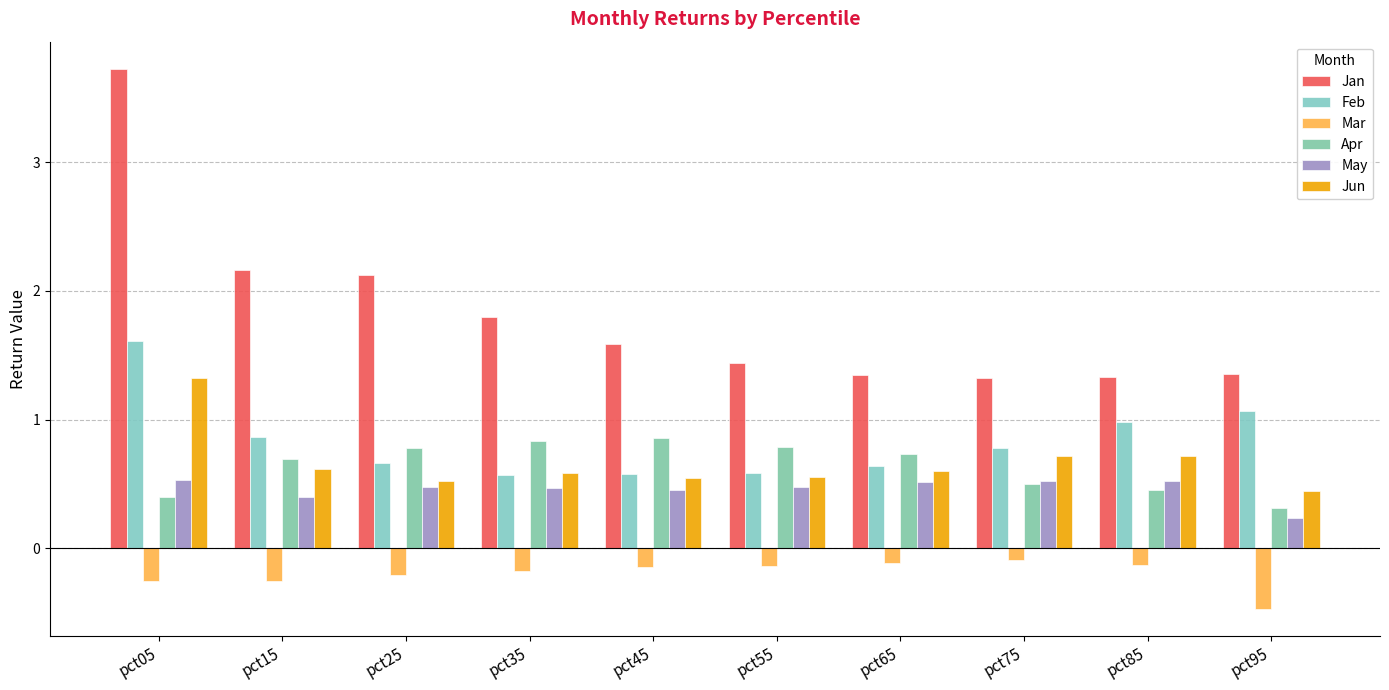

Which category has the lowest value in the Mar series?

pct95